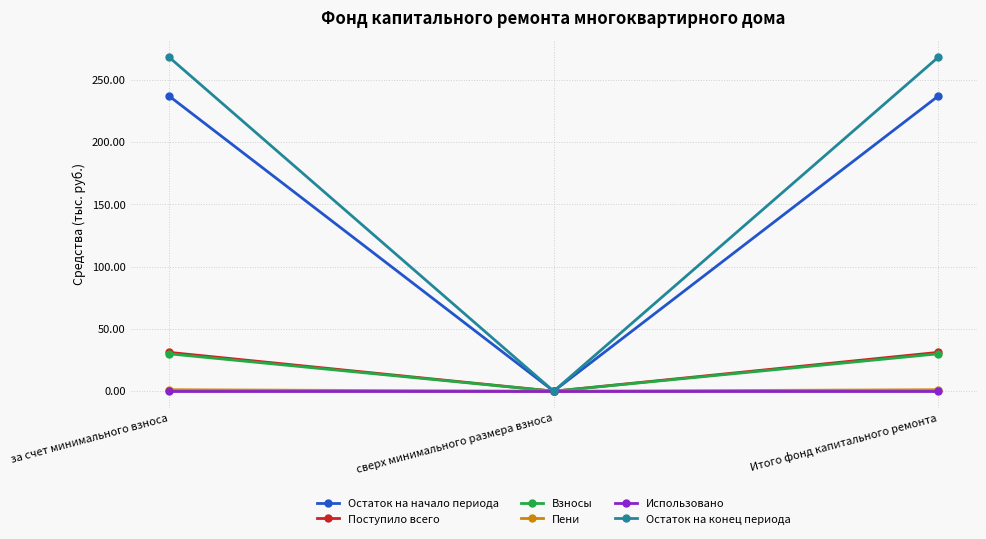

Is it true that Использовано equals 0.0 at сверх минимального размера взноса?

True